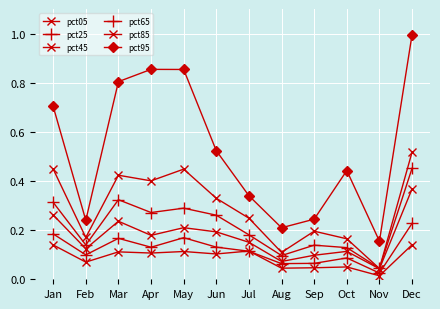

Is it true that pct45 equals 0.0 at Nov?

False